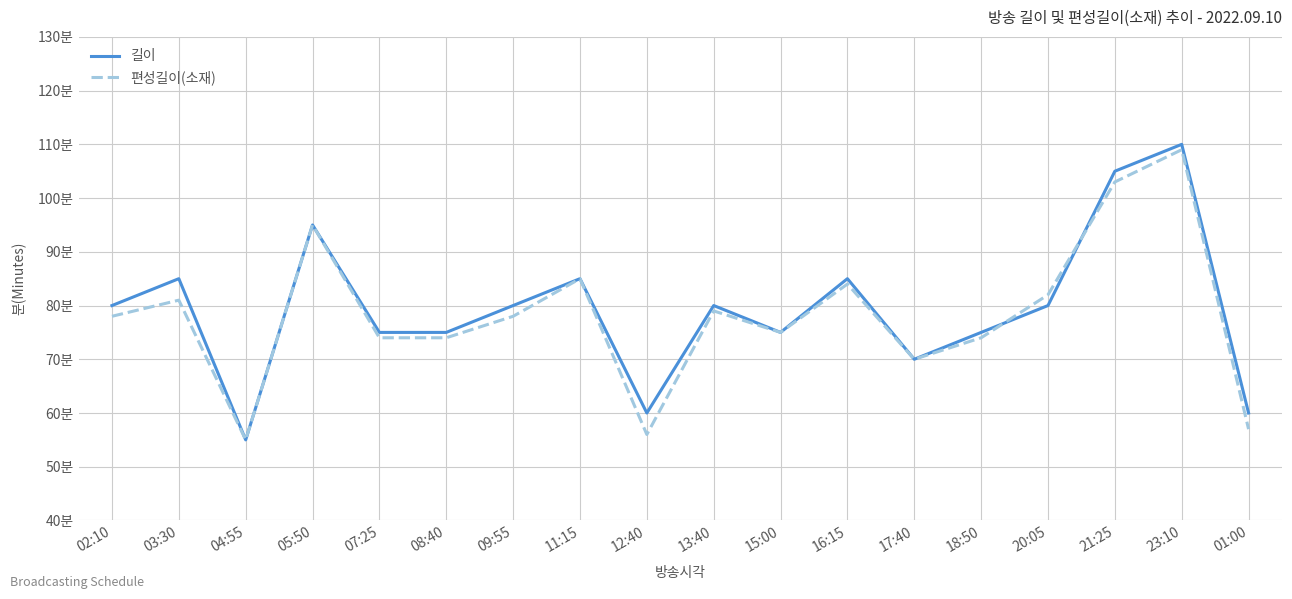

In 편성길이(소재), how many points are higher than both neighbors (excluding endpoints)?

6